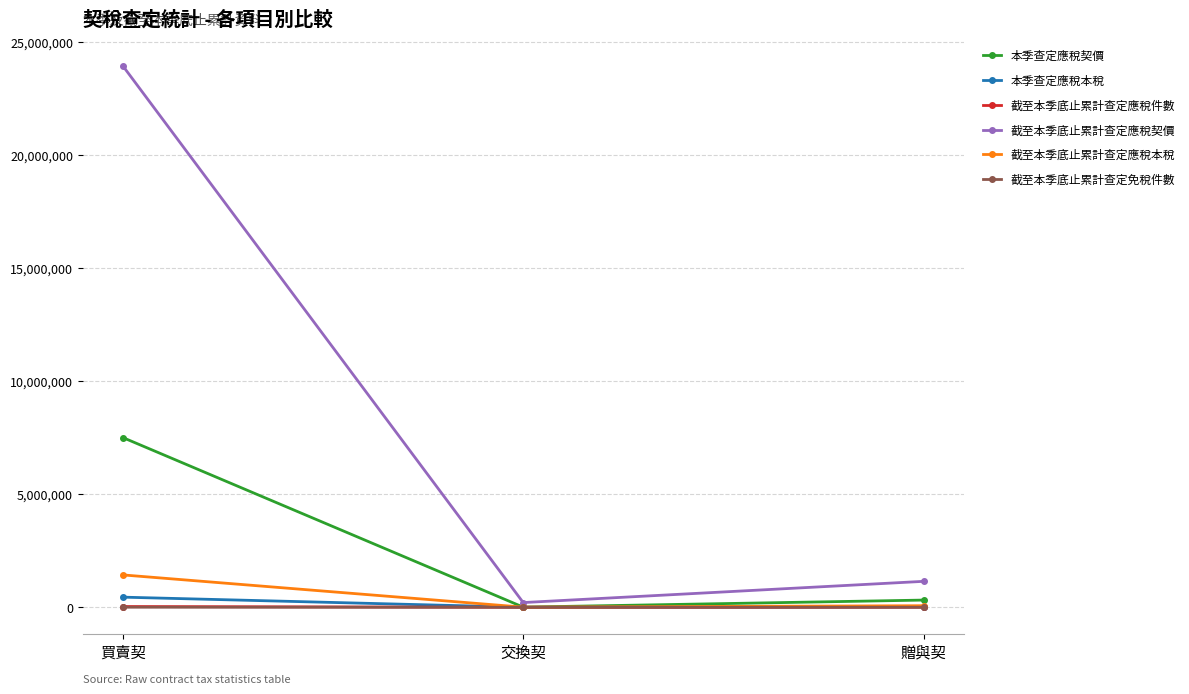

What is the greatest value displayed?

23961173